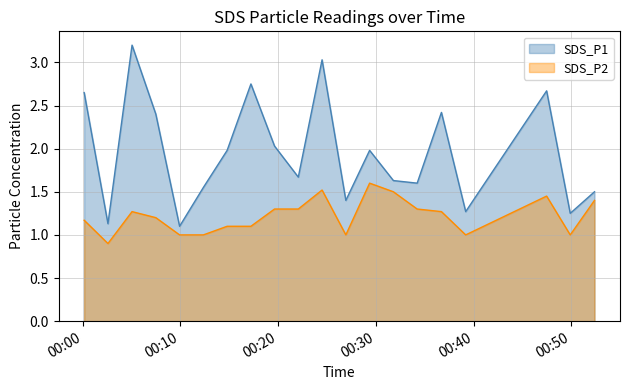

What are all the series names shown in the legend?

SDS_P1, SDS_P2